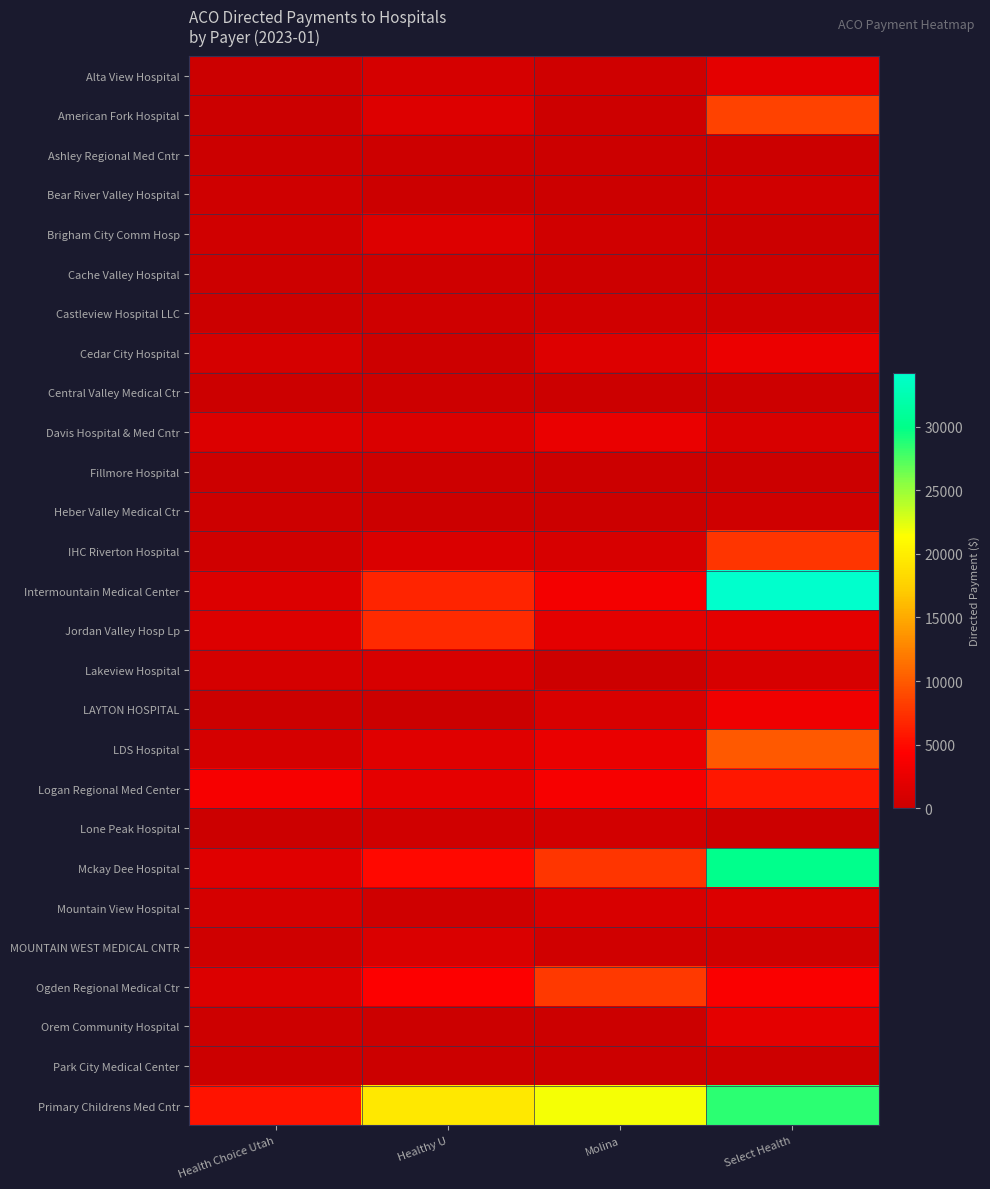

What is the spread (max minus min) of values at Healthy U?

19428.3